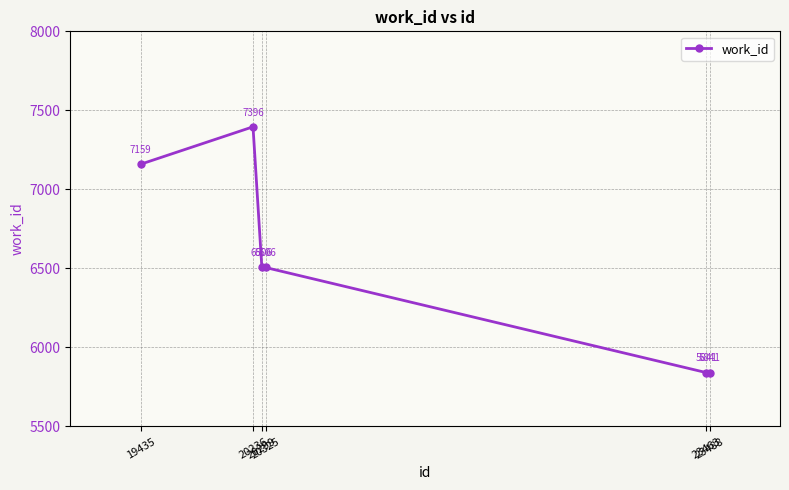

Does the chart have visible grid lines?

Yes